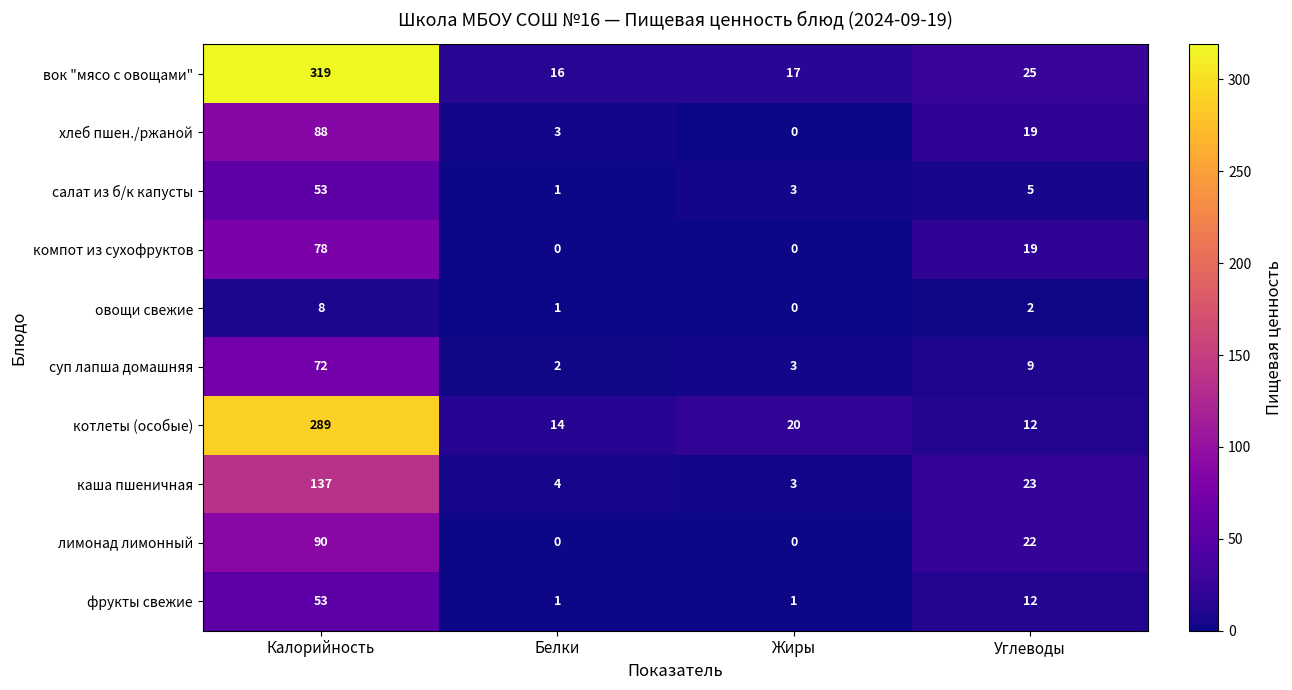

At which category is the sum across all series the highest?

Калорийность